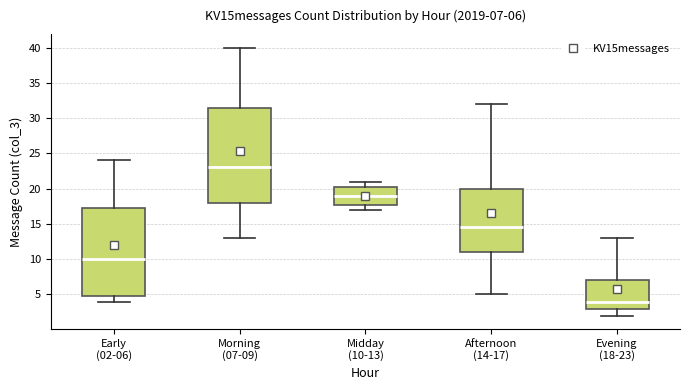

Which box's median line is the lowest?

Evening (18-23)